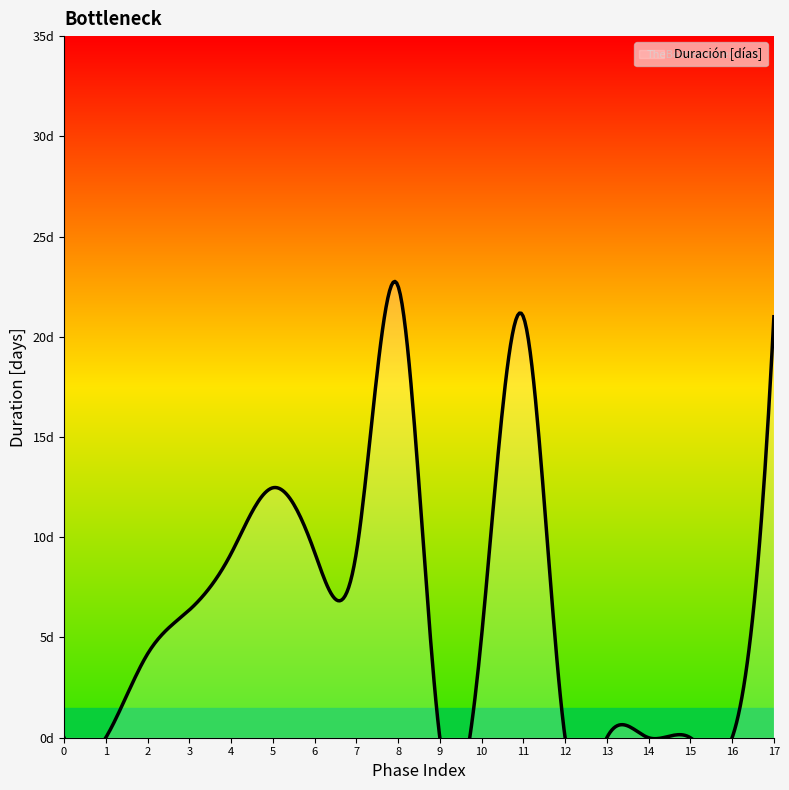

Rank the categories by value from highest to lowest.

8, 11, 17, 5, 6, 7, 4, 3, 10, 2, 0, 1, 9, 12, 13, 14, 15, 16